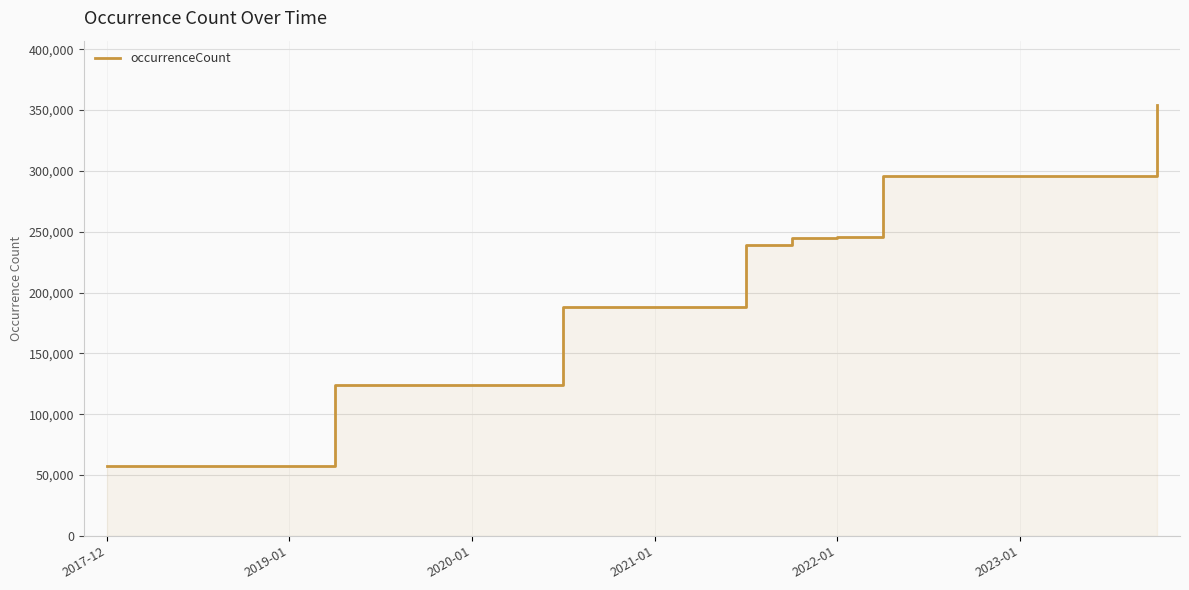

Does the chart have visible grid lines?

Yes